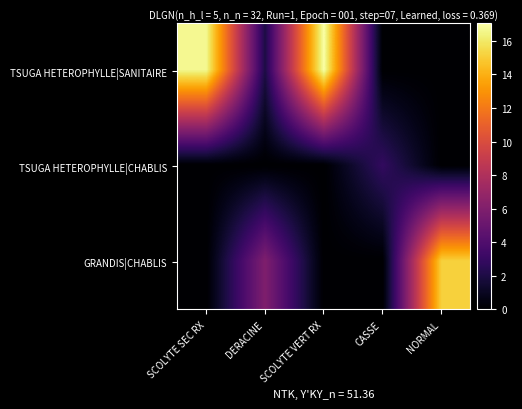

List the series in order of their peak value, highest first.

TSUGA HETEROPHYLLE|SANITAIRE, GRANDIS|CHABLIS, TSUGA HETEROPHYLLE|CHABLIS